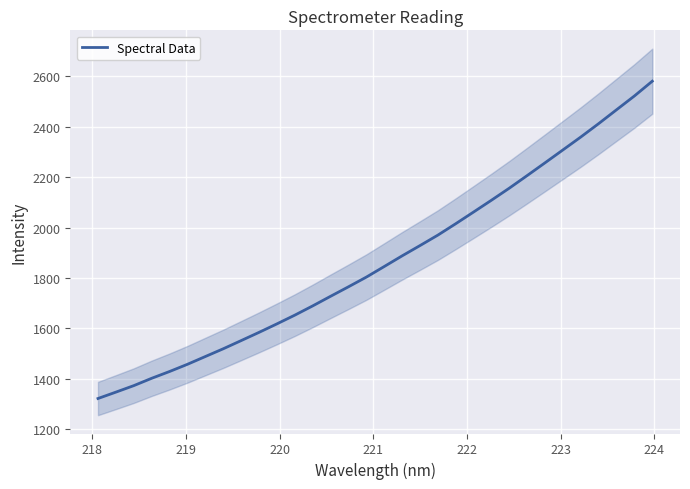

How many data points are above 1845?

16